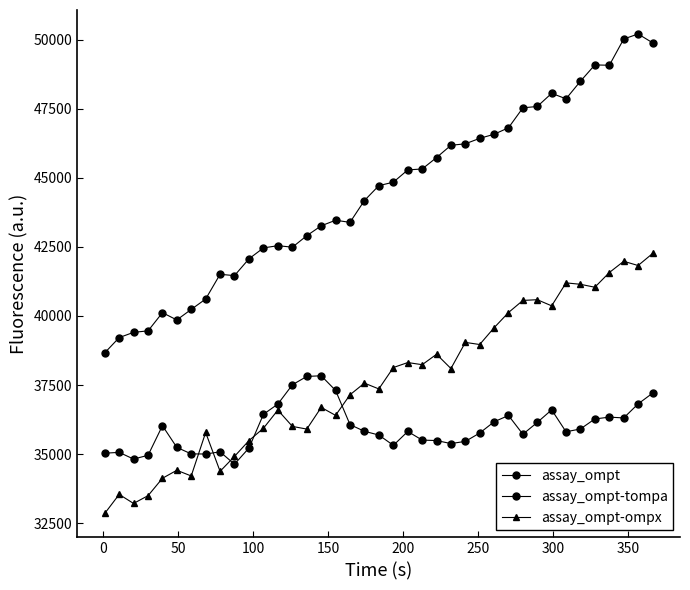

What is the sum of all assay_ompt values?

1401832.6